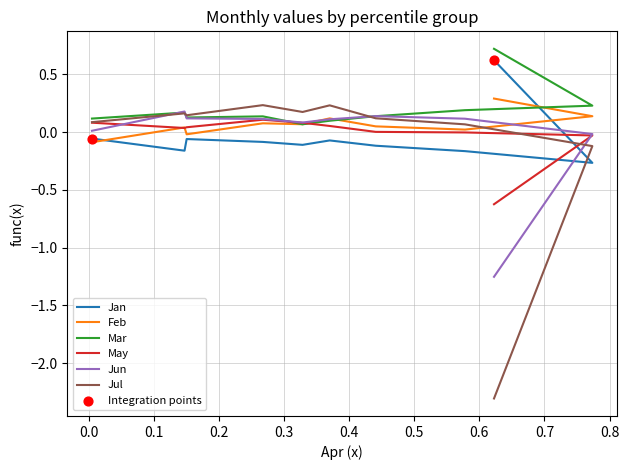

Which series contains the highest Y value?

Mar